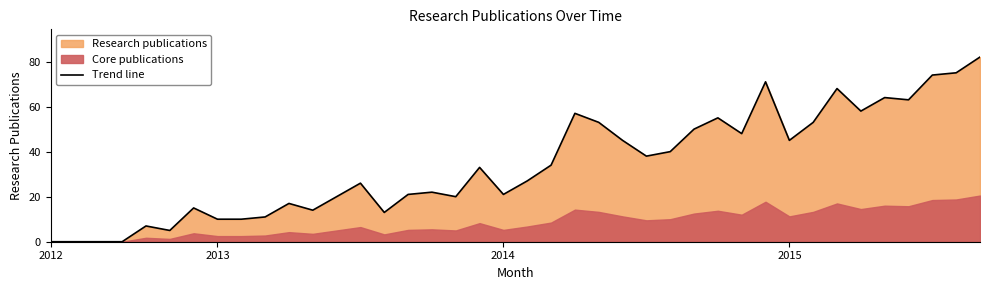

Between 26 and 28, which is larger?

28